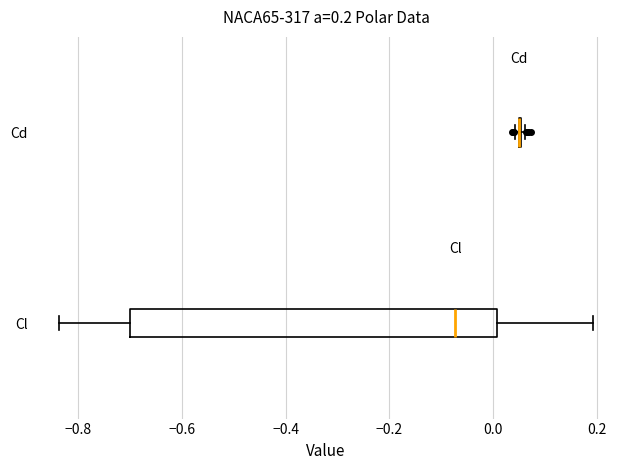

Which box is the widest, from its left edge to its right edge?

Cl